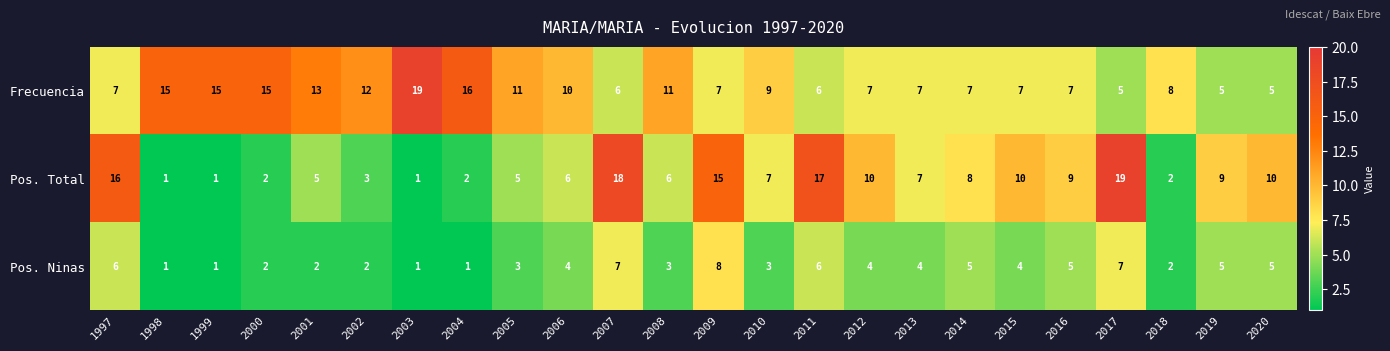

What is the highest value of the Frecuencia series?

19